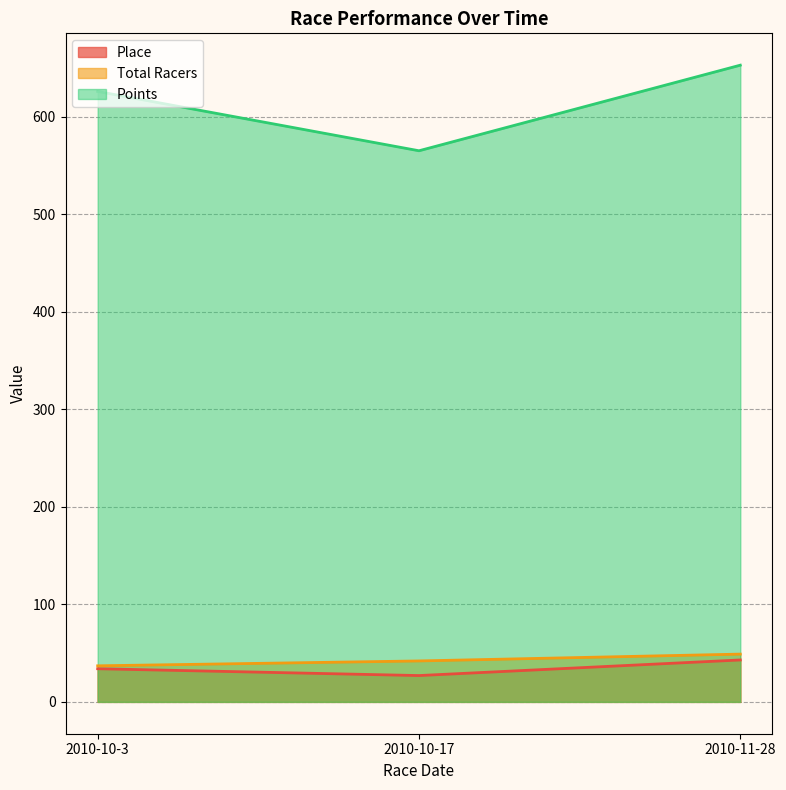

How many categories are shown in the chart?

3